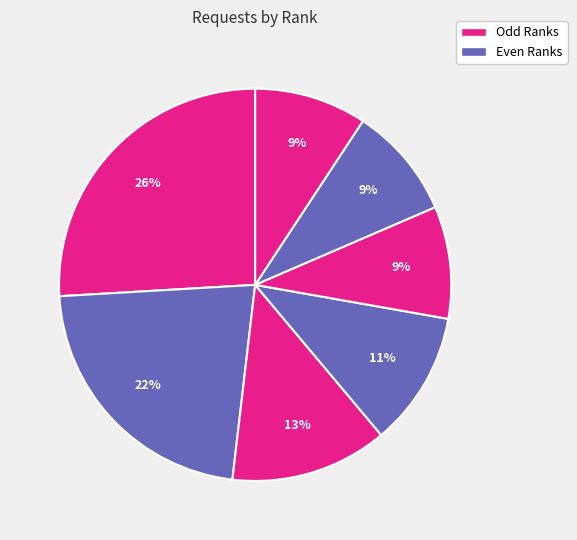

Count the number of slices in the pie.

7